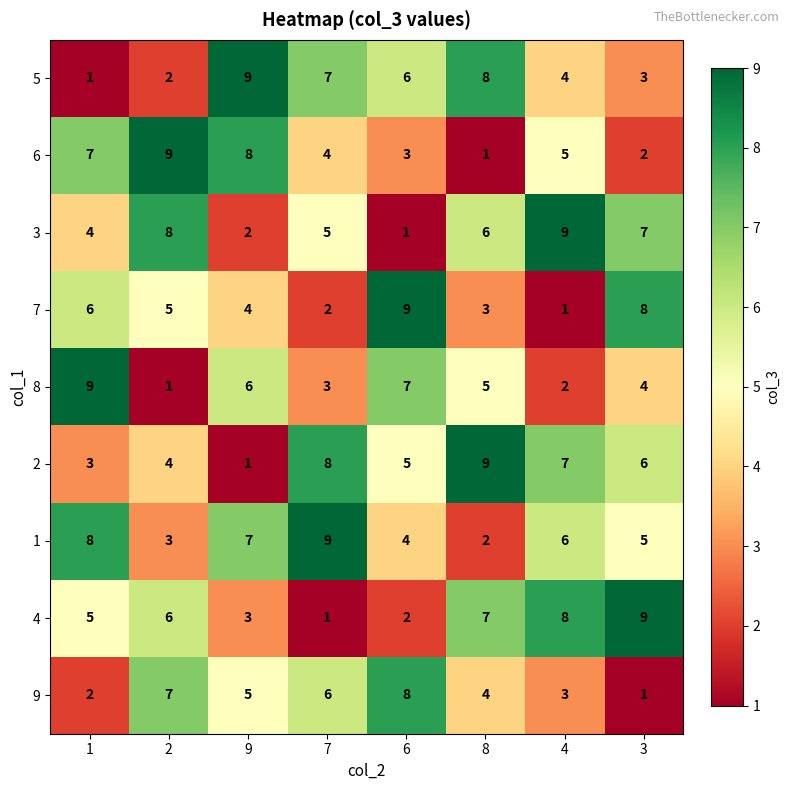

What is the greatest value displayed?

9